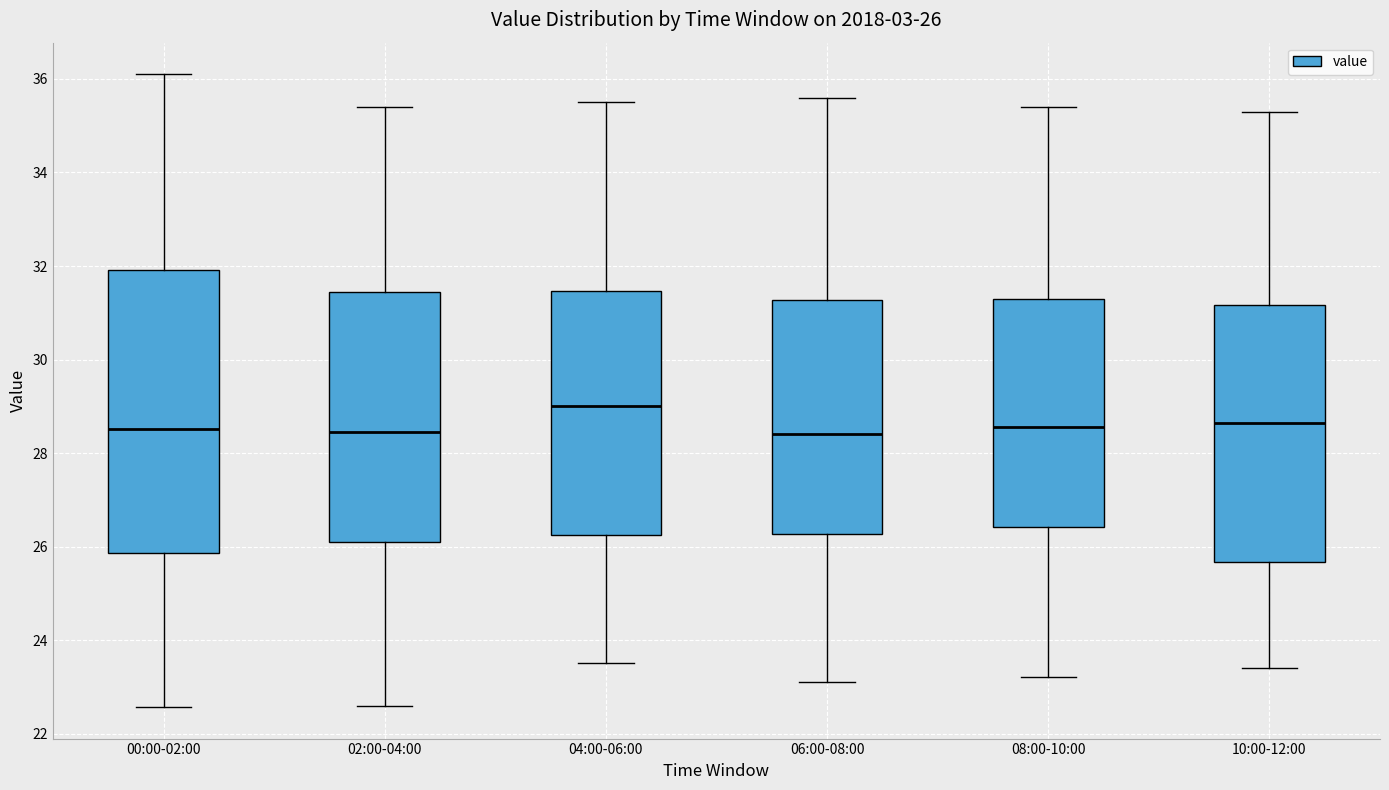

Which box is the tallest, from its lower edge to its upper edge?

00:00-02:00